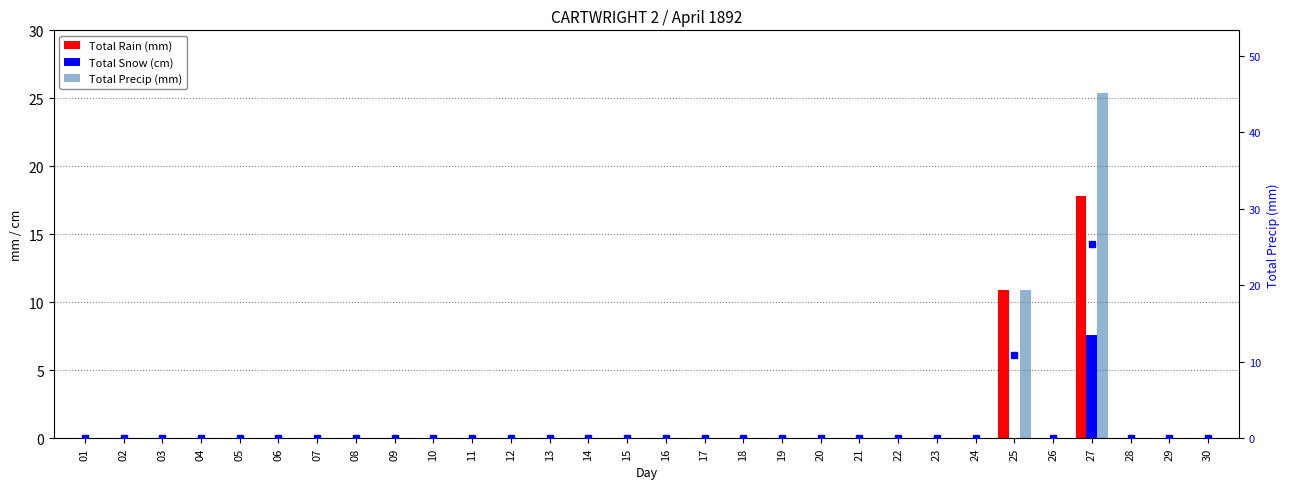

Which label corresponds to the largest value in the chart?

27